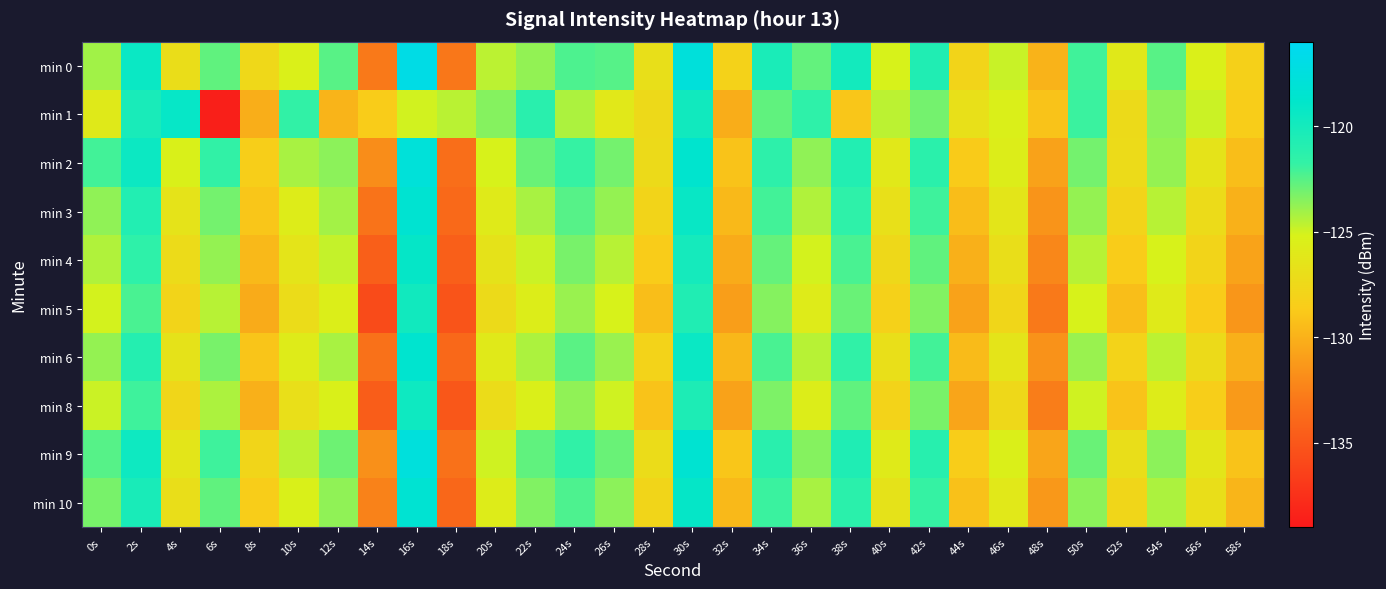

At which category does the chart reach its minimum across all series?

6s